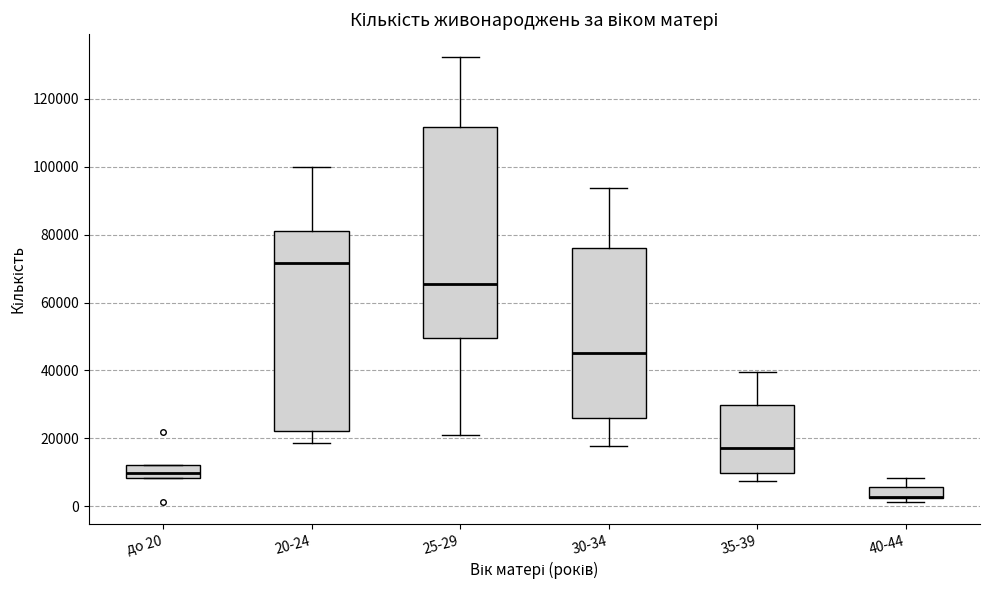

Comparing the boxes themselves (not the whiskers), which one is the tallest?

25-29